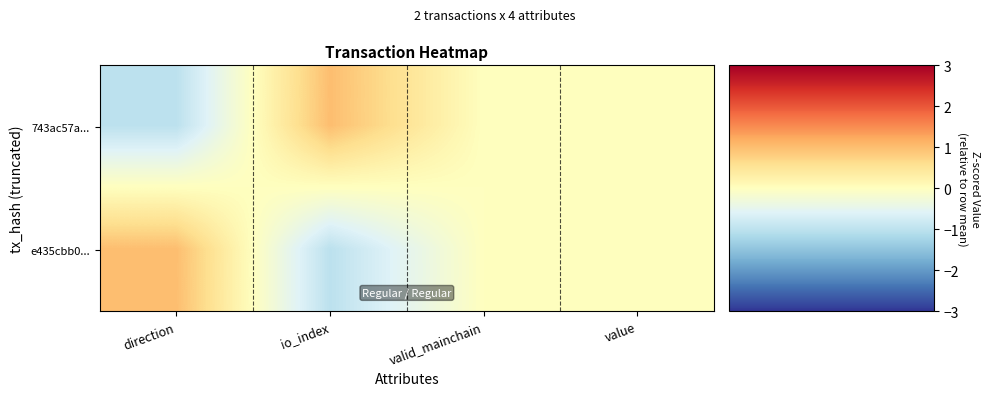

Which series has the largest total across all categories?

743ac57a...